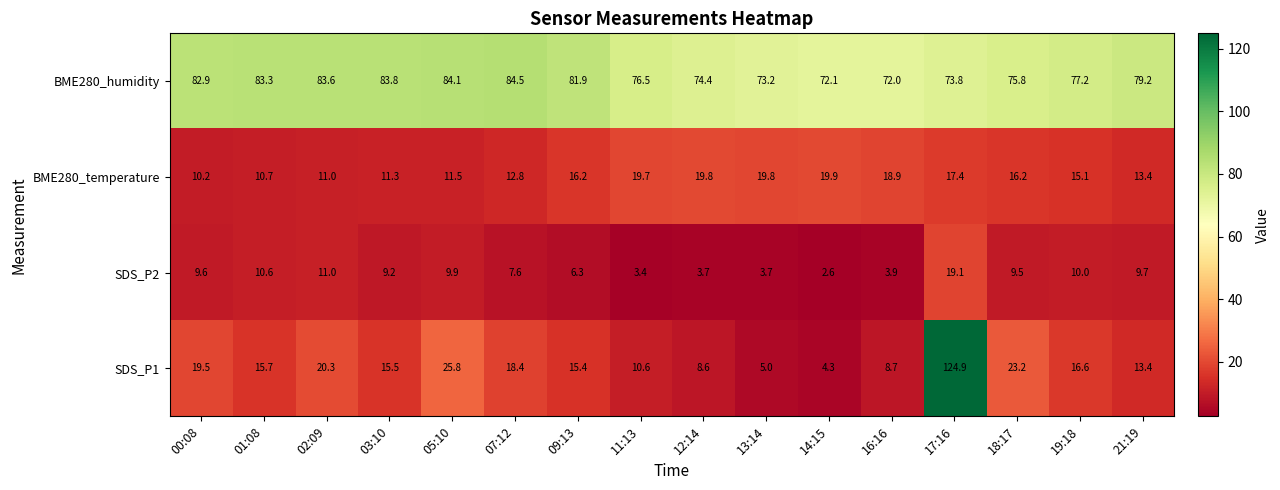

Which category has the highest value across all series?

17:16